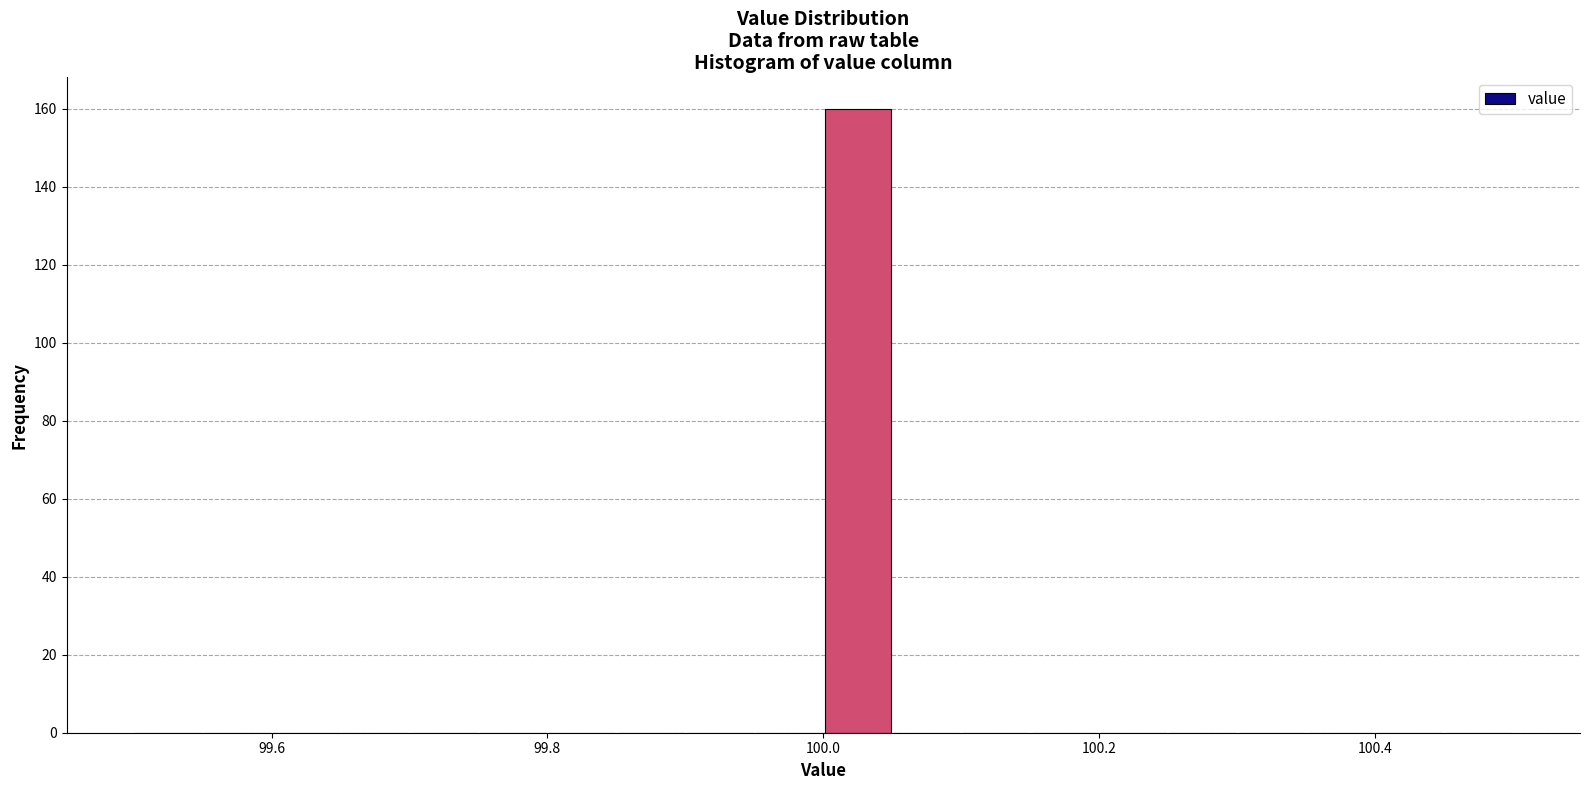

Read against the x-axis, roughly where is the centre of the tallest bar?

100.02